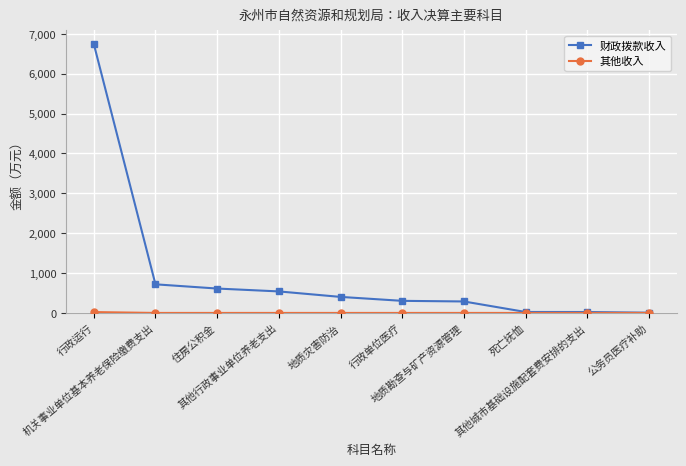

What is the label of the 7th point from the right?

其他行政事业单位养老支出